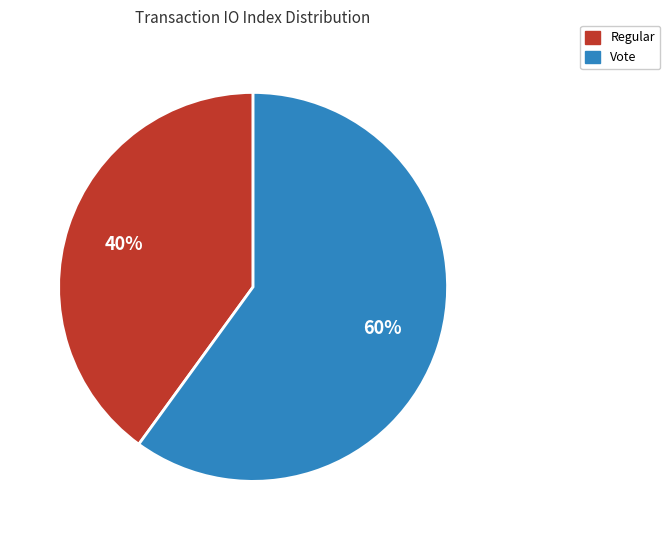

Is it true that Regular is 40% of the pie?

True